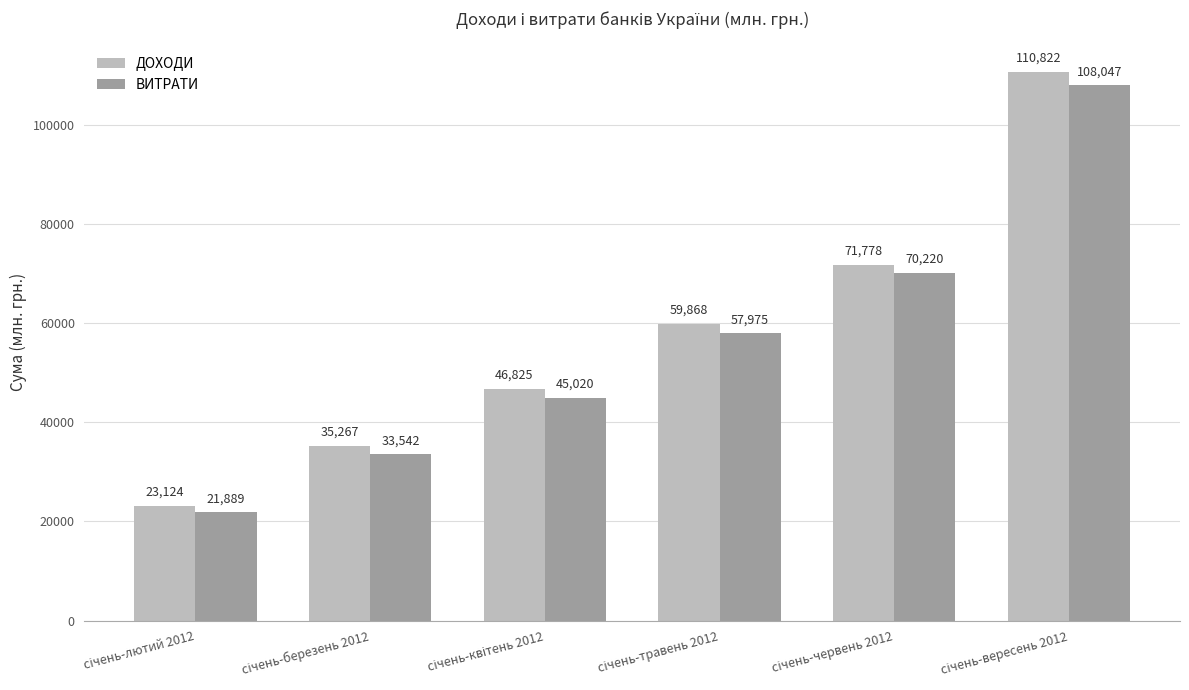

What is the smallest value displayed?

21889